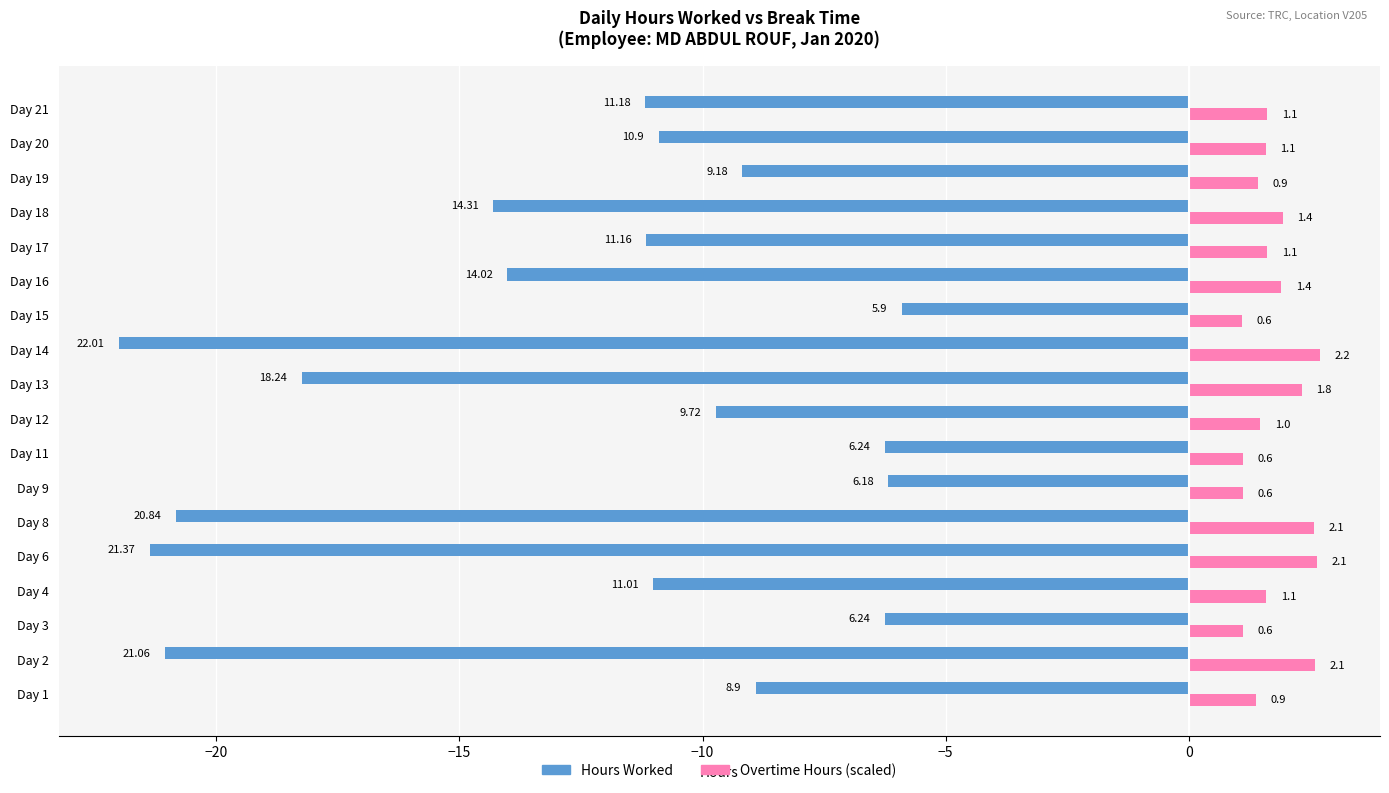

What is the difference between the maximum and second lowest values in the Overtime Hours (scaled) series?

1.6